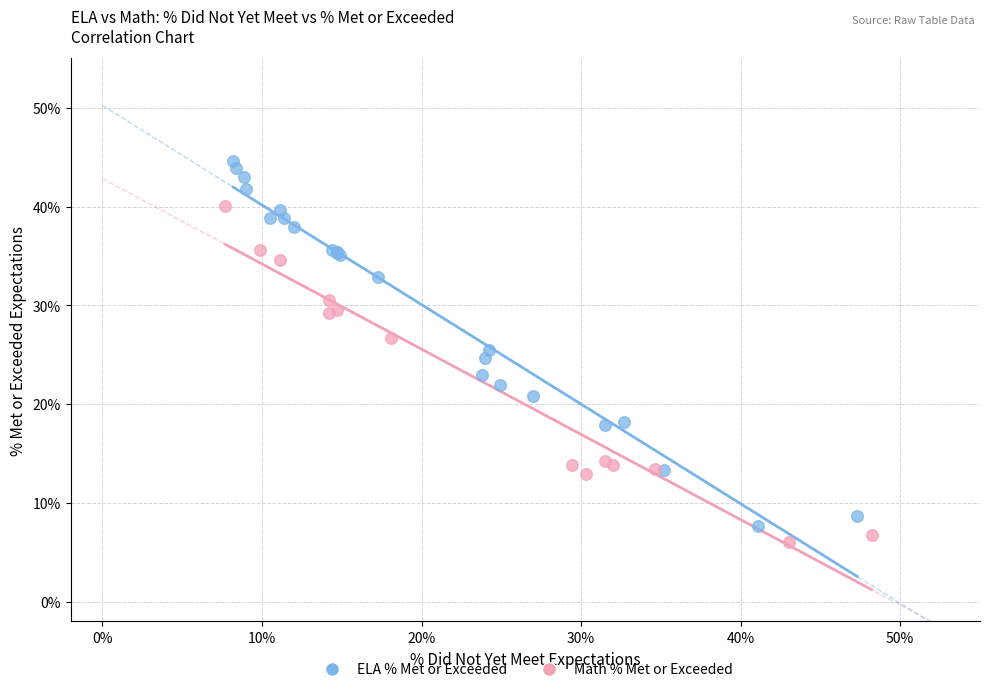

What are all the series names shown in the legend?

ELA % Met or Exceeded, Math % Met or Exceeded